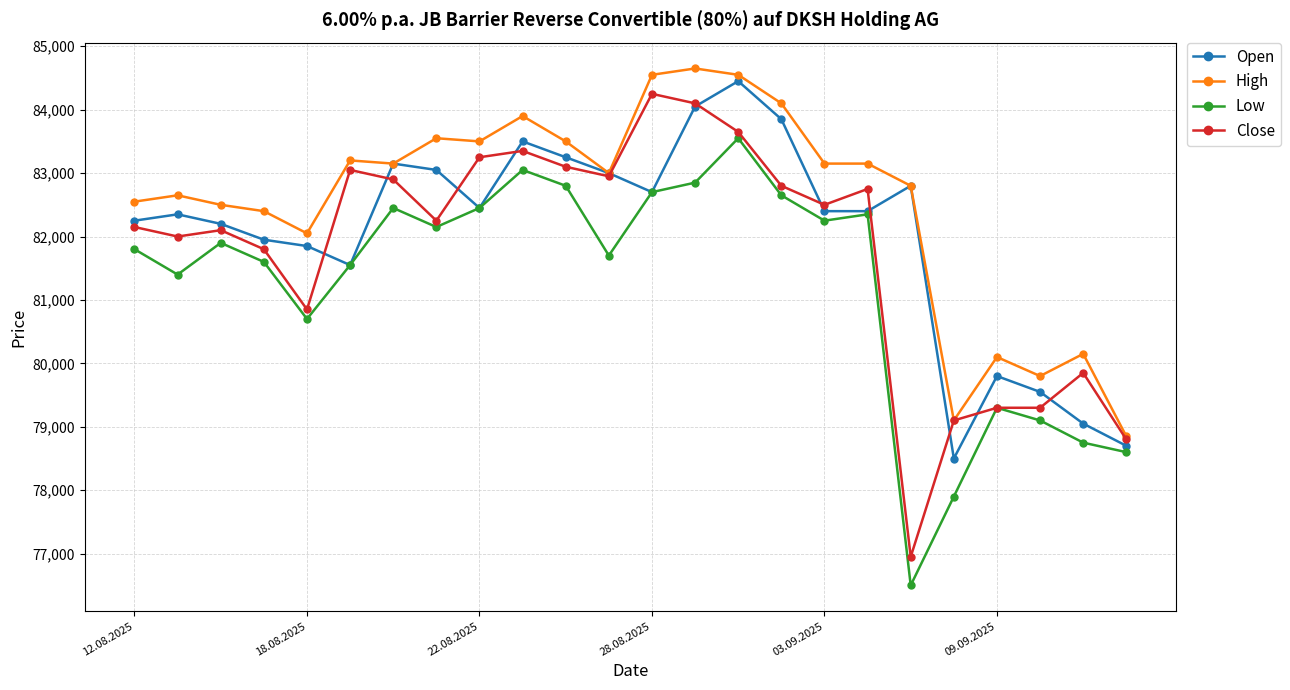

Rank the series by their average value, from highest to lowest.

High, Open, Close, Low